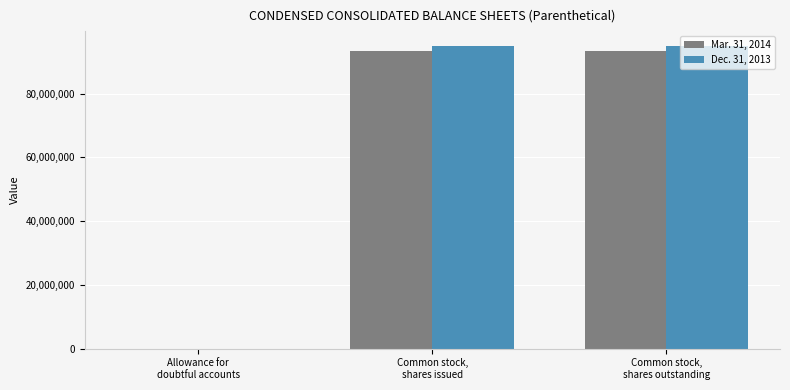

What is the greatest value displayed?

94831377